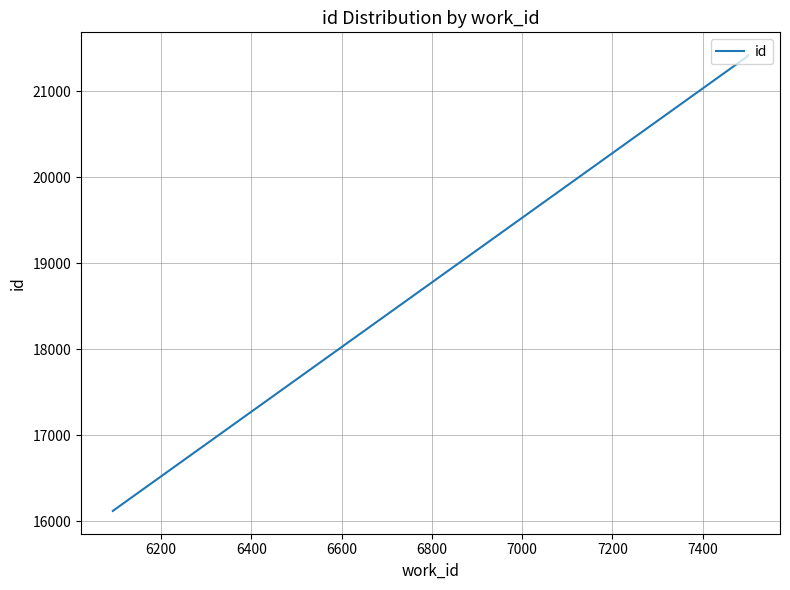

Count the number of categories in the chart.

6